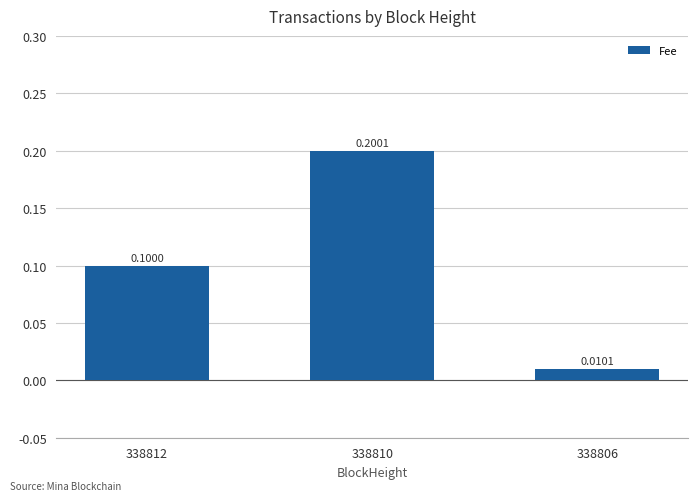

List the labels in order of value, smallest first.

338806, 338812, 338810